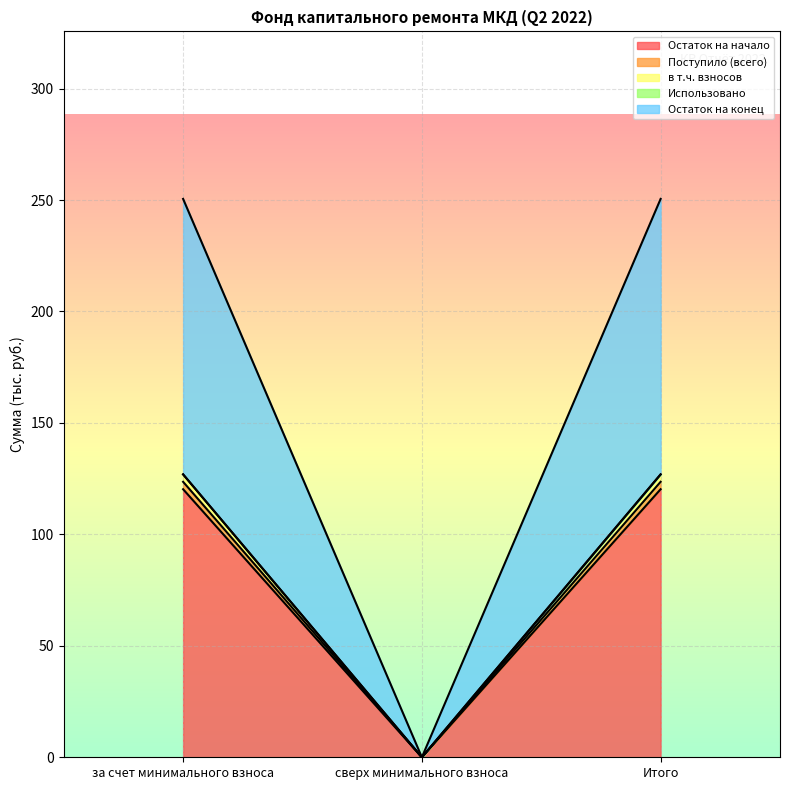

What is the difference between the highest and lowest values at за счет минимального взноса?

130.2